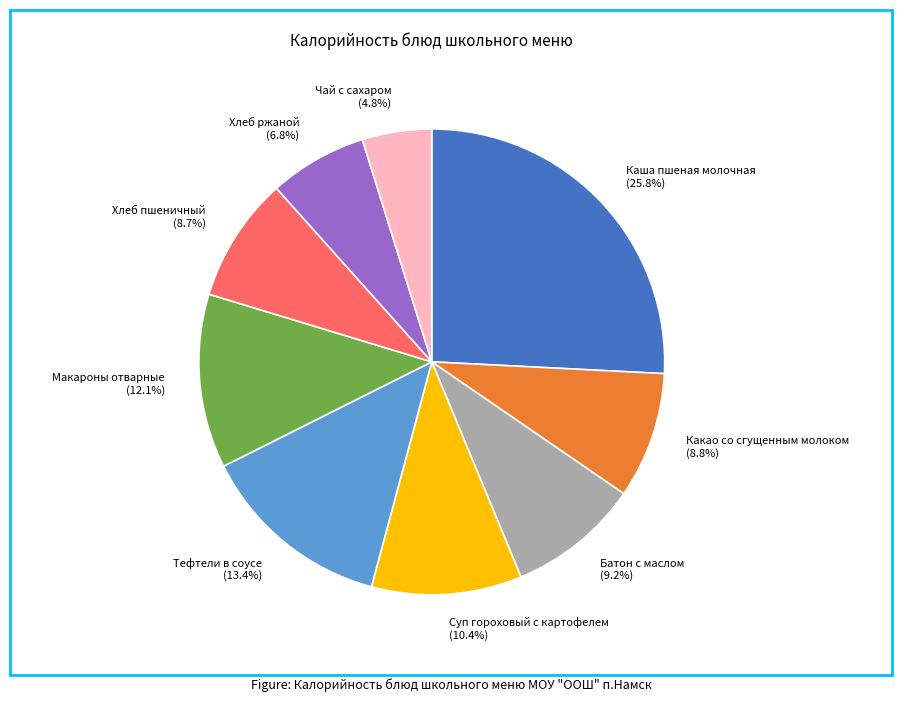

To the nearest percent, what is the average slice percentage?

11%